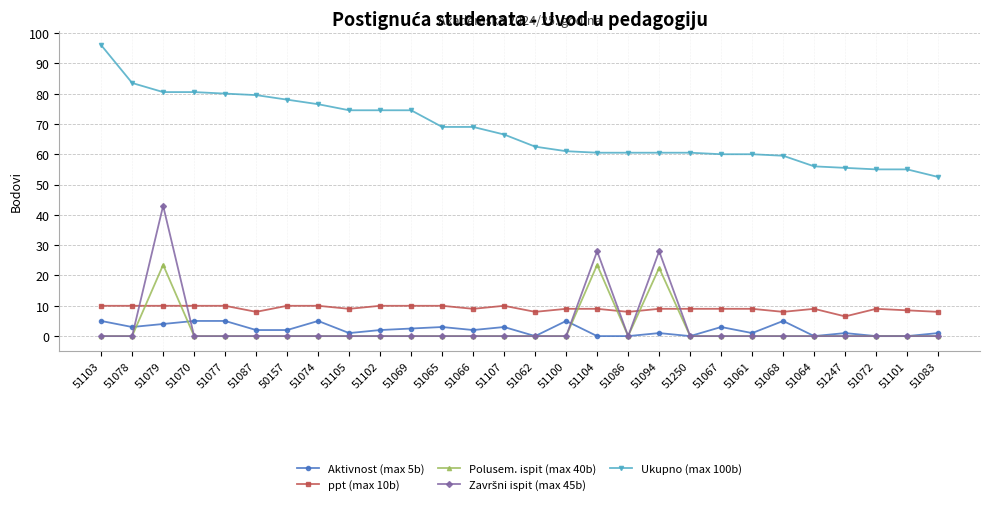

What is the difference between the highest and lowest values at 51107?

66.5